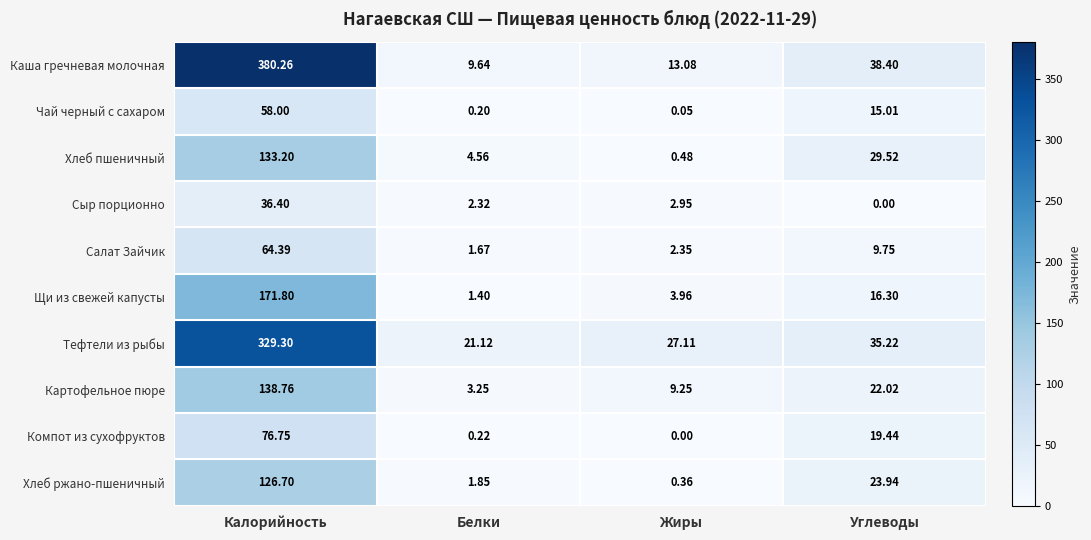

At how many categories does at least one series exceed 208?

1